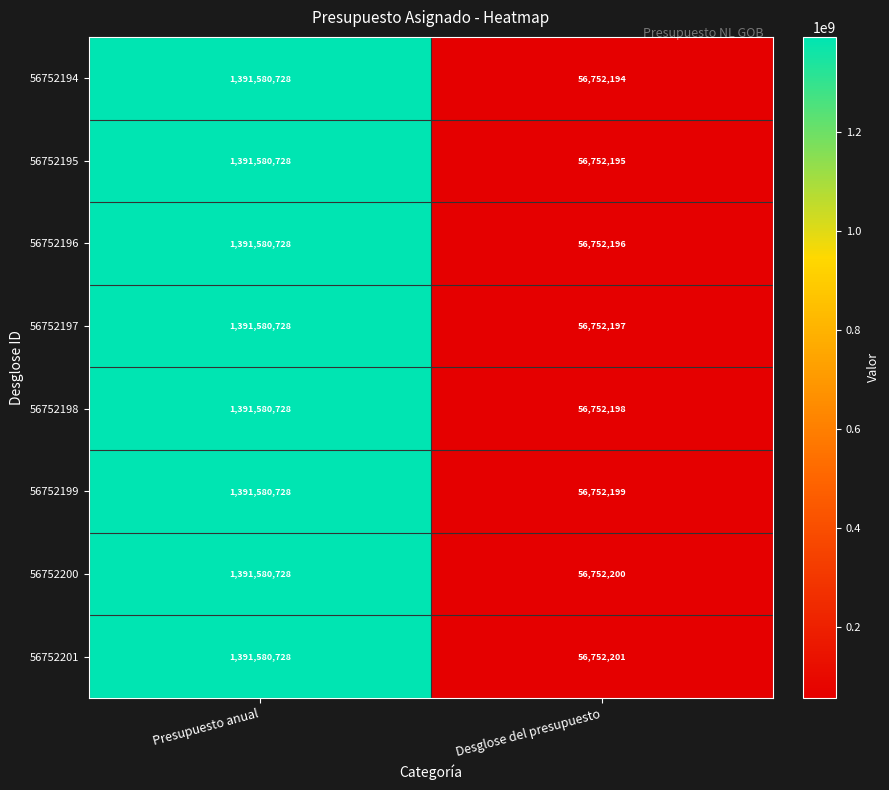

What is the approximate value of 56752197 at Desglose del presupuesto, to the nearest 50?

56752200